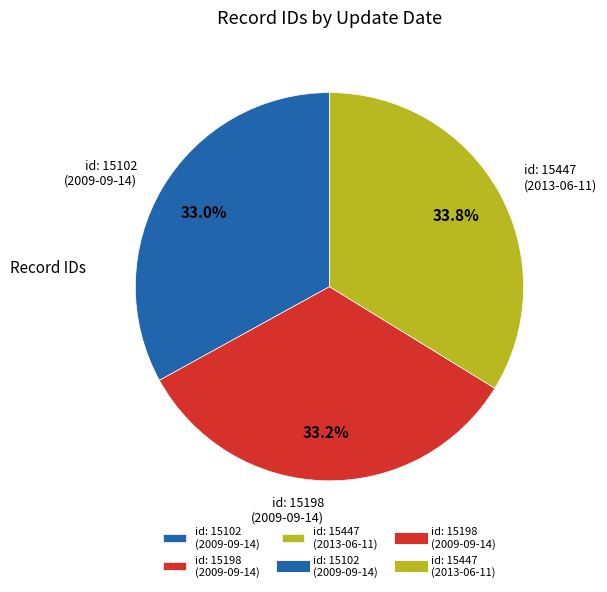

Does any single category account for the majority?

No